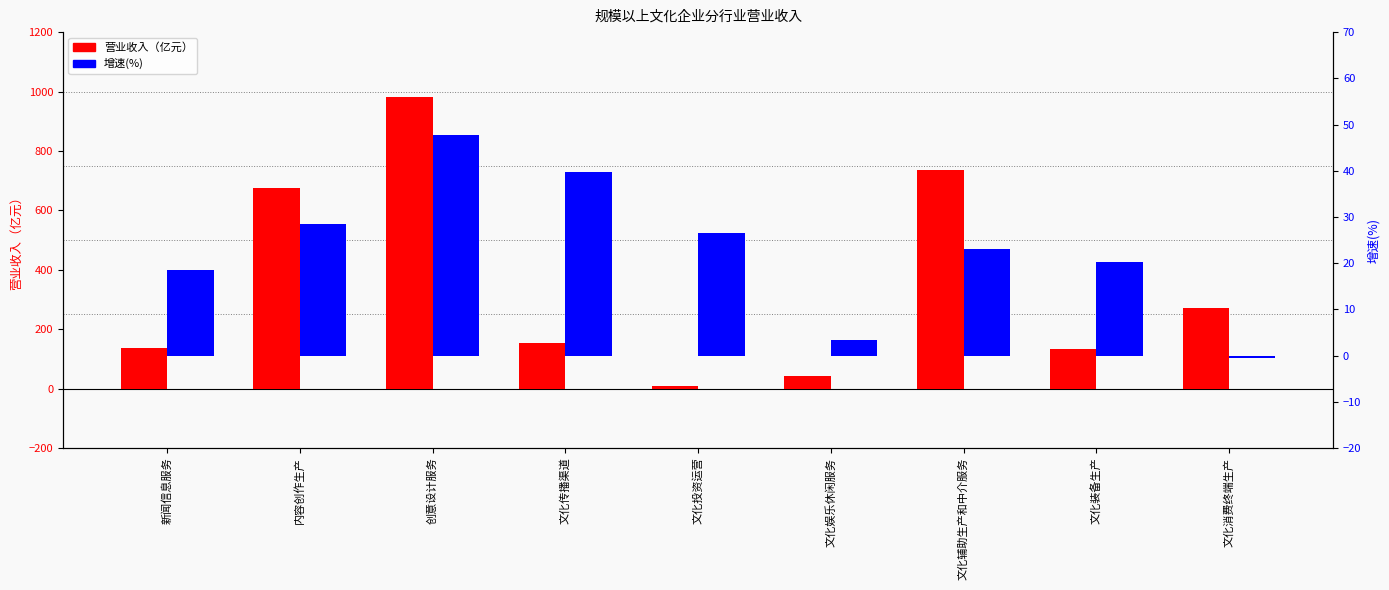

What is the greatest value displayed?

981.6